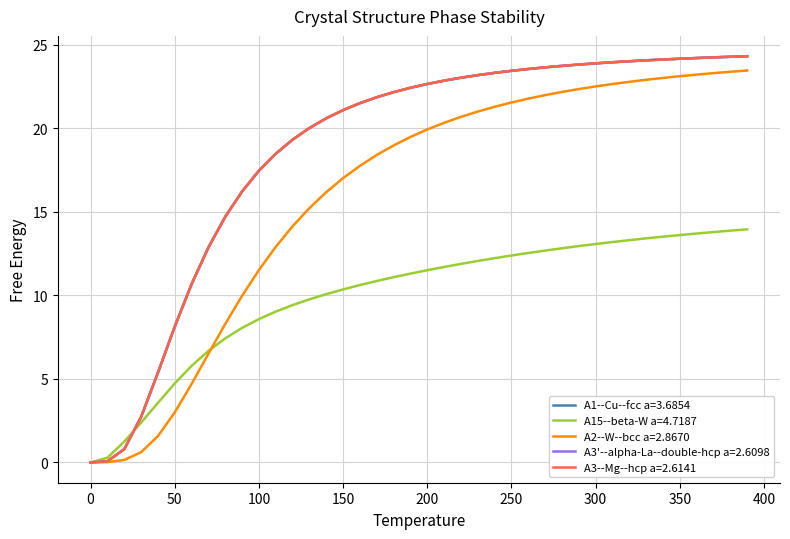

What is the maximum value for A3--Mg--hcp a=2.6141?

24.3